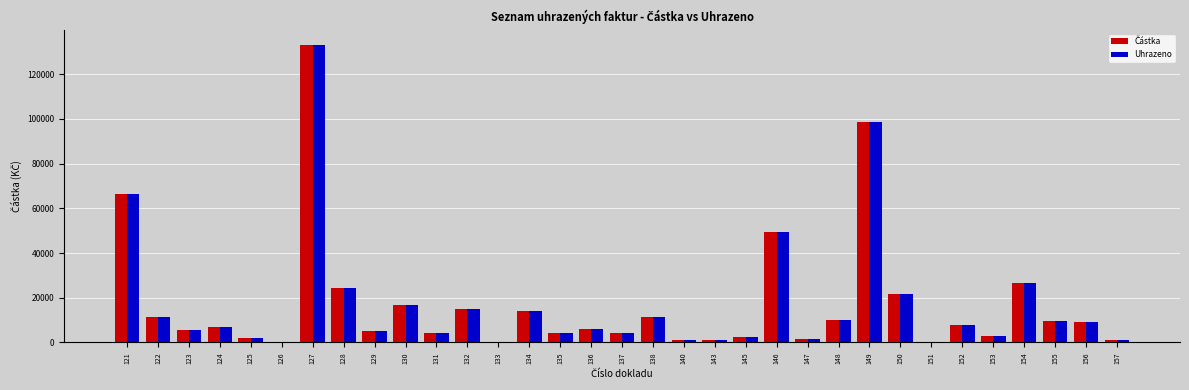

What is the maximum value shown in the chart?

133200.0